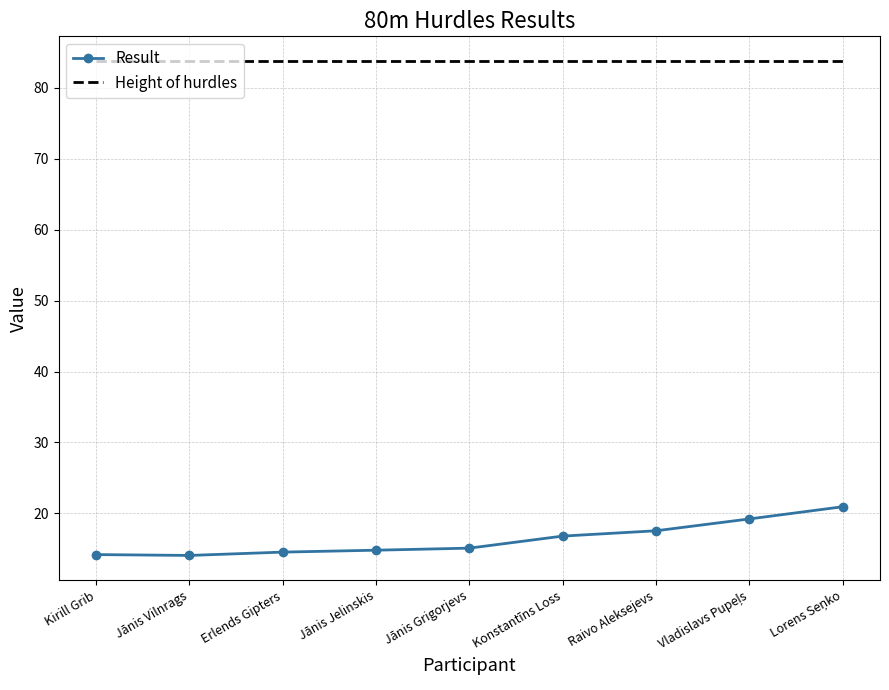

Rank the series at Erlends Gipters from lowest to highest value.

Result, Height of hurdles